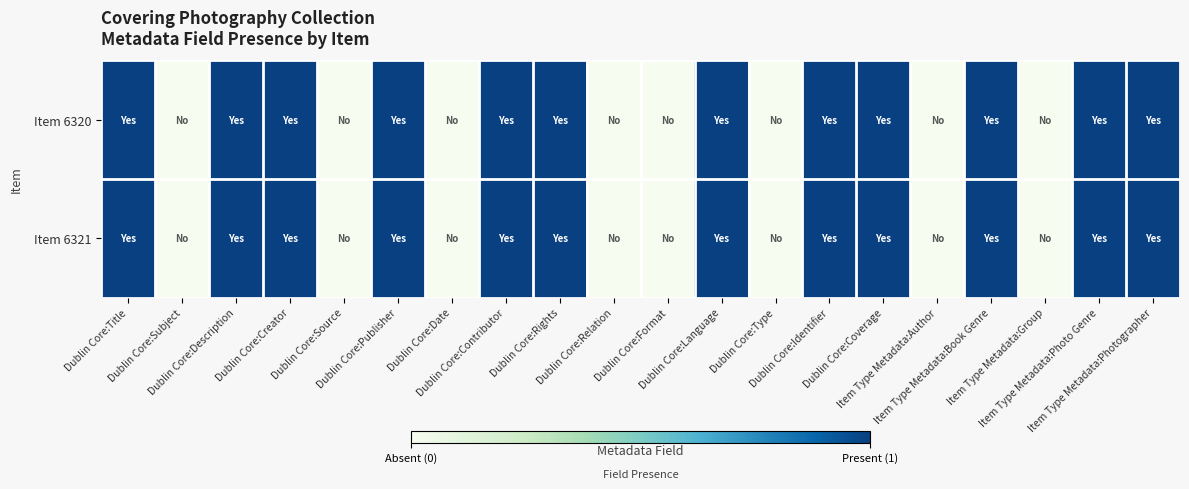

What is the greatest value displayed?

1